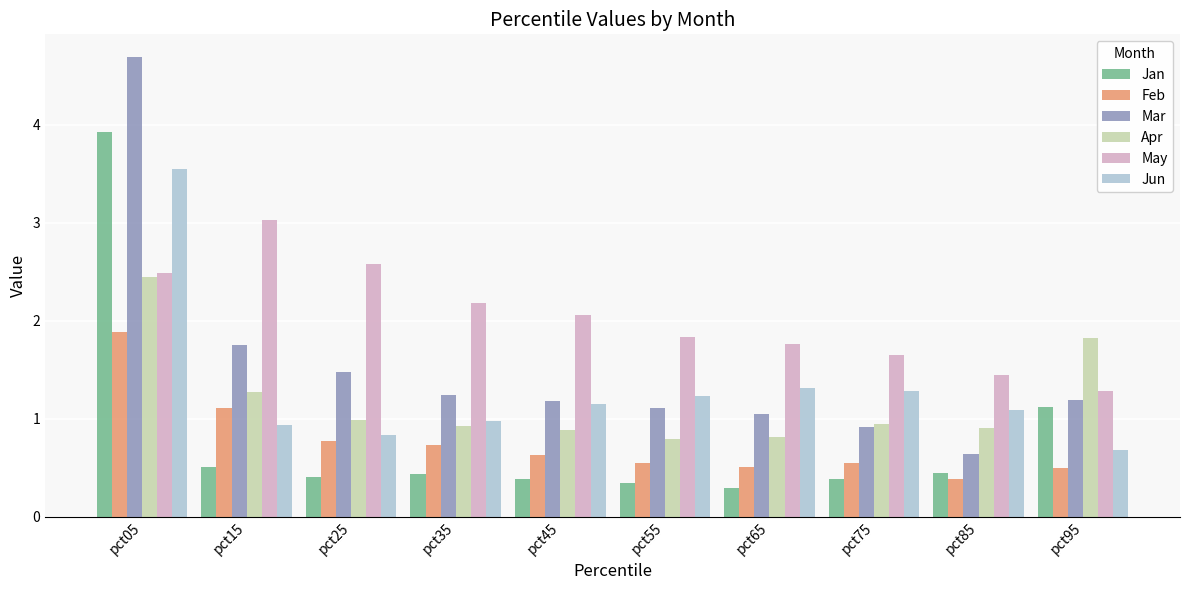

What is the sum of the Feb values at pct55 and pct85?

0.9